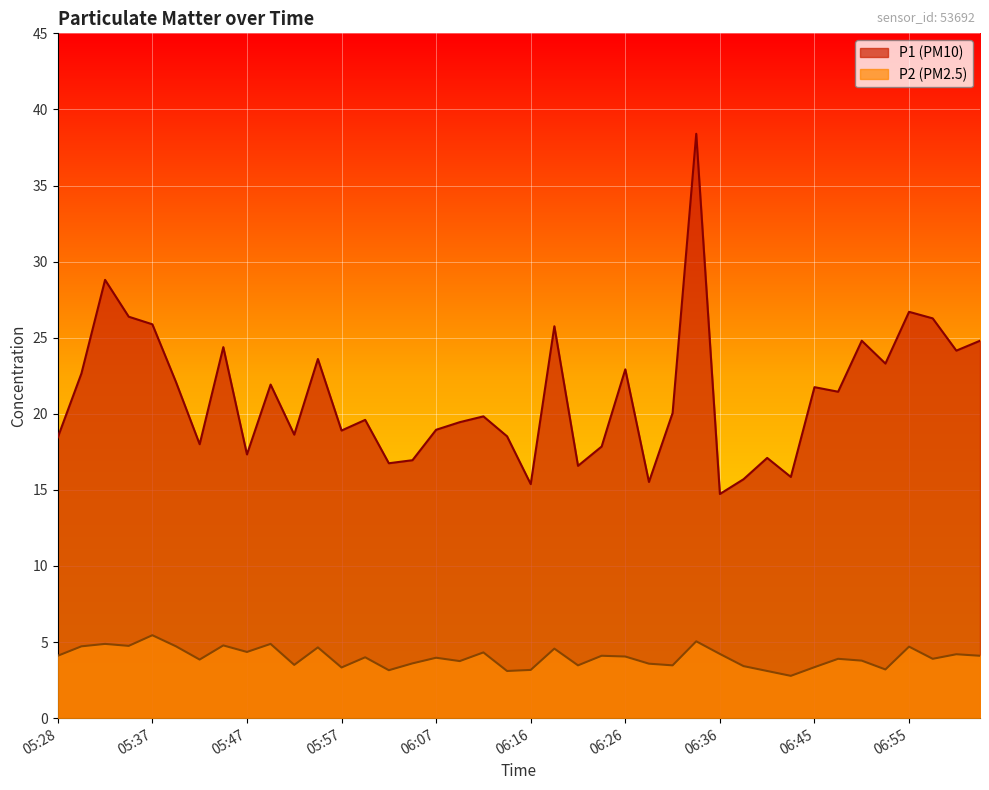

At which category does P2 reach its first local peak?

05:32